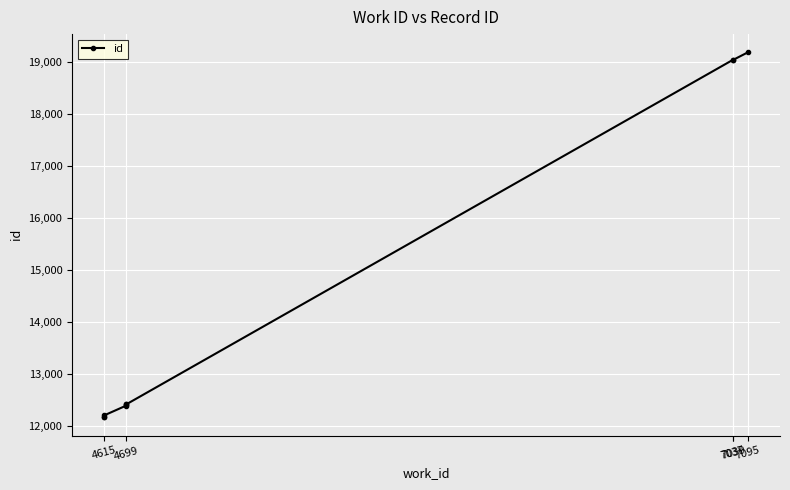

What is the minimum value shown in the chart?

12171